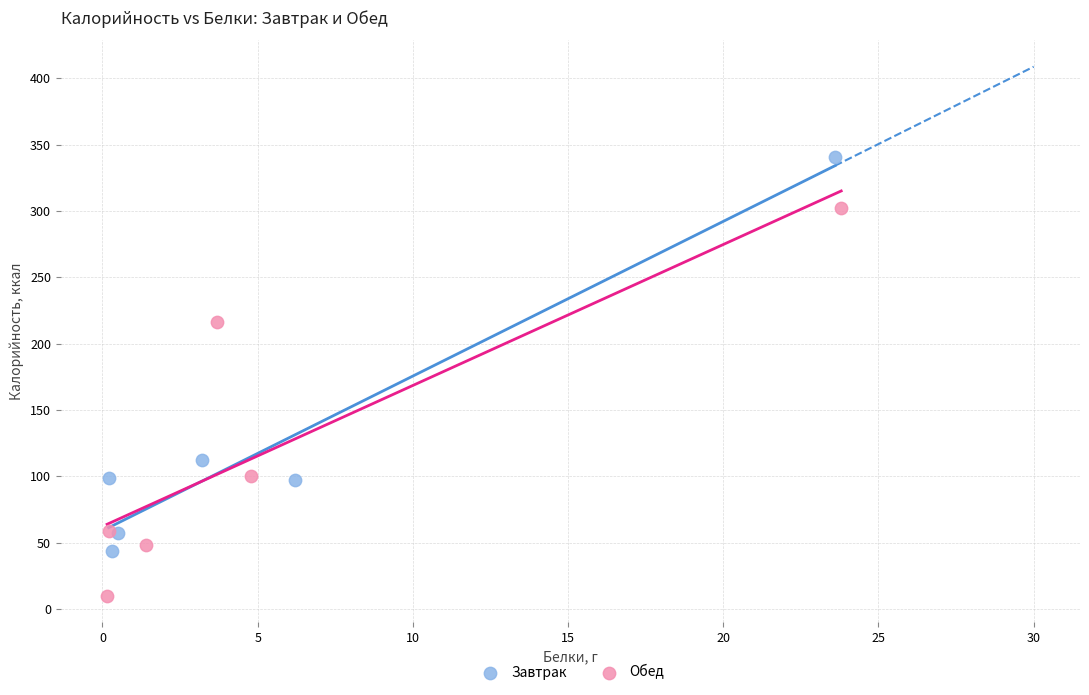

Which series reaches the minimum Y coordinate?

Обед